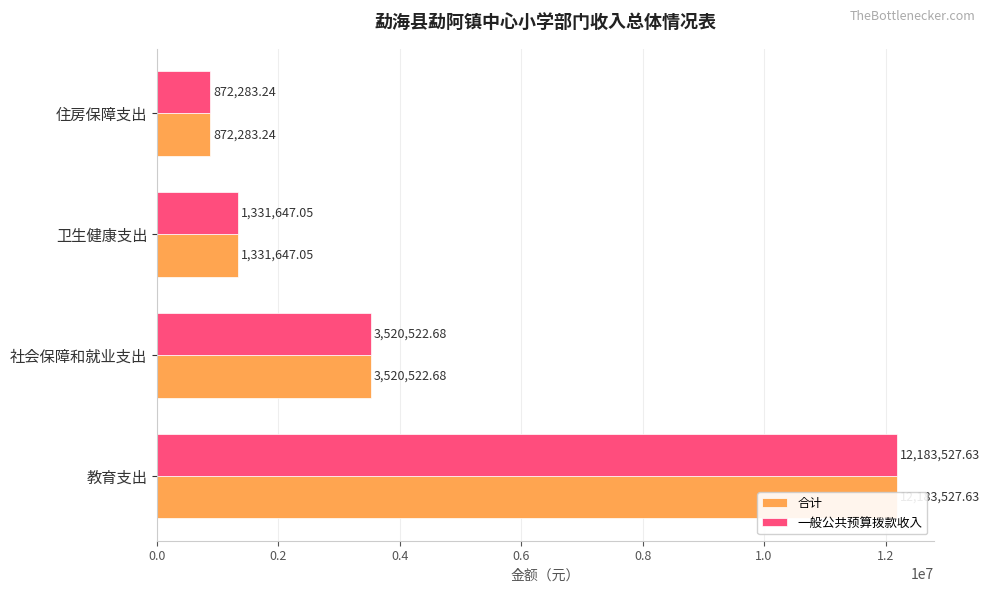

How many values in the 一般公共预算拨款收入 series exceed 3520522?

2